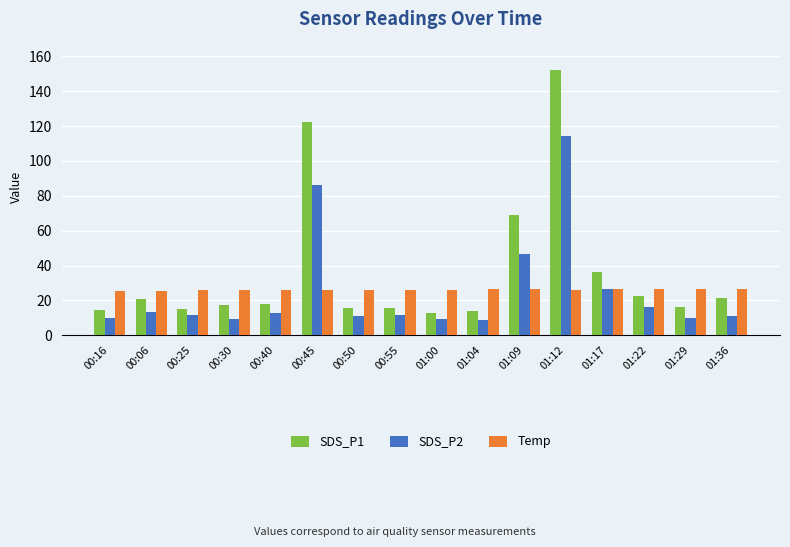

At which label does SDS_P1 first exceed 18?

00:06